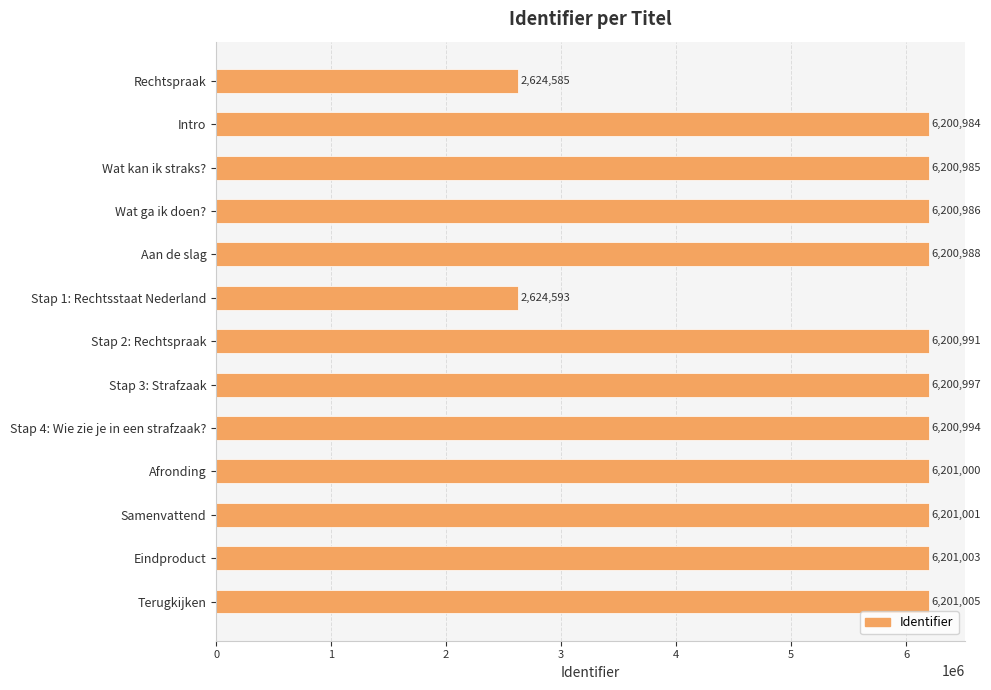

Rank the categories by value from highest to lowest.

Terugkijken, Eindproduct, Samenvattend, Afronding, Stap 3: Strafzaak, Stap 4: Wie zie je in een strafzaak?, Stap 2: Rechtspraak, Aan de slag, Wat ga ik doen?, Wat kan ik straks?, Intro, Stap 1: Rechtsstaat Nederland, Rechtspraak